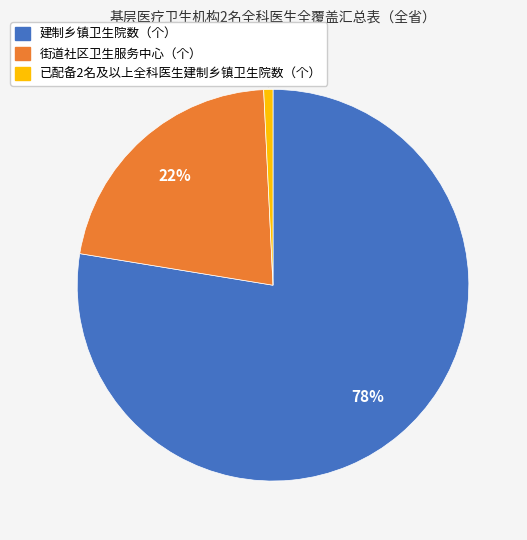

To the nearest percent, what percentage of the pie is 已配备2名及以上全科医生建制乡镇卫生院数（个）?

1%